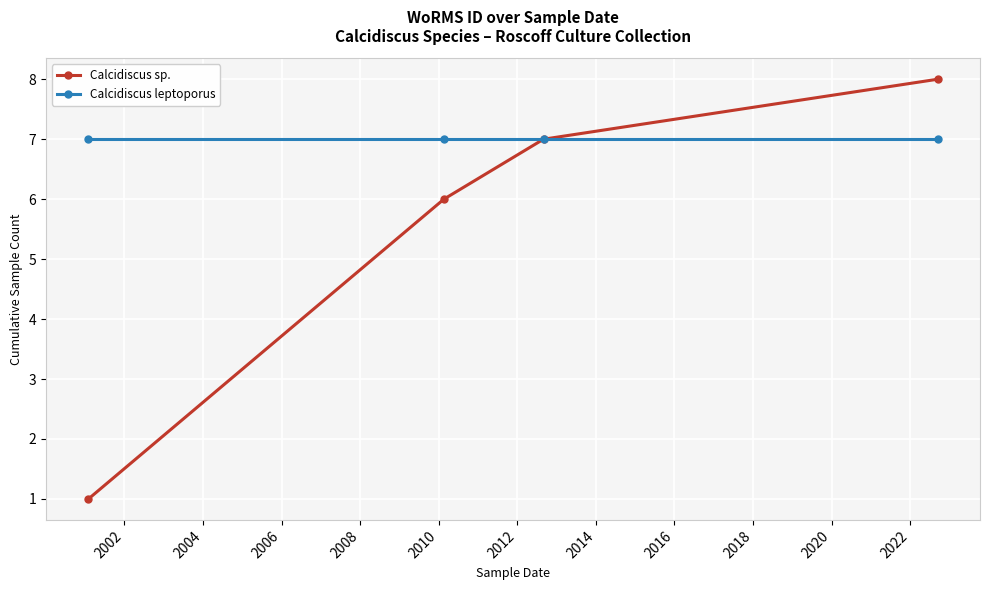

Reading left to right, list all the values displayed in this chart.

Calcidiscus sp.: 1	6	7	8
Calcidiscus leptoporus: 7	7	7	7